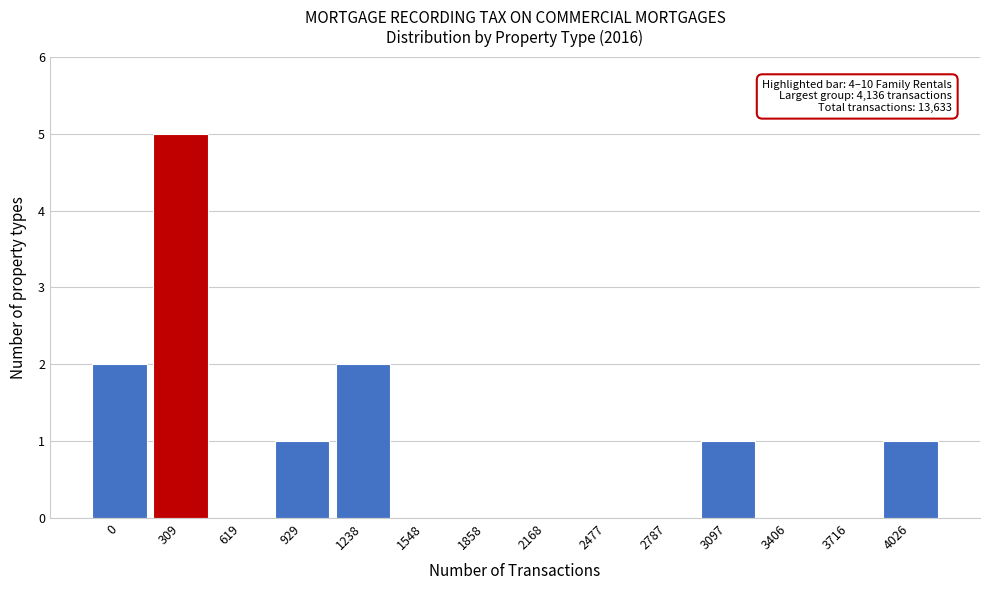

Reading left to right, transcribe all the data shown in this chart.

0=2	309=5	619=0	929=1	1238=2	1548=0	1858=0	2168=0	2477=0	2787=0	3097=1	3406=0	3716=0	4026=1